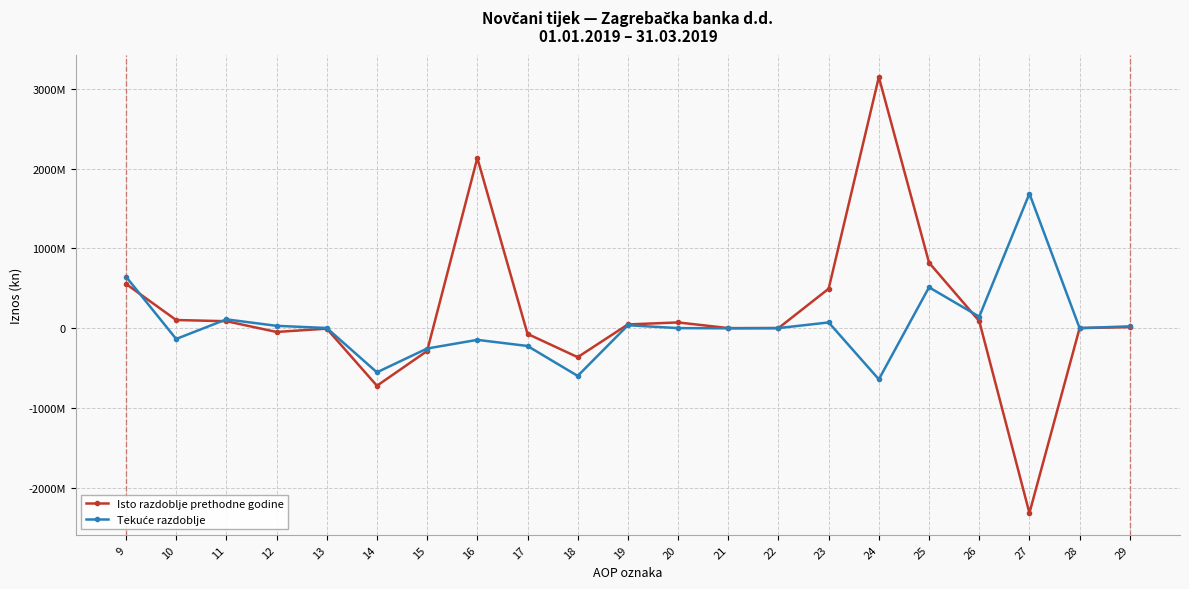

What is the smallest value displayed?

-2318655081